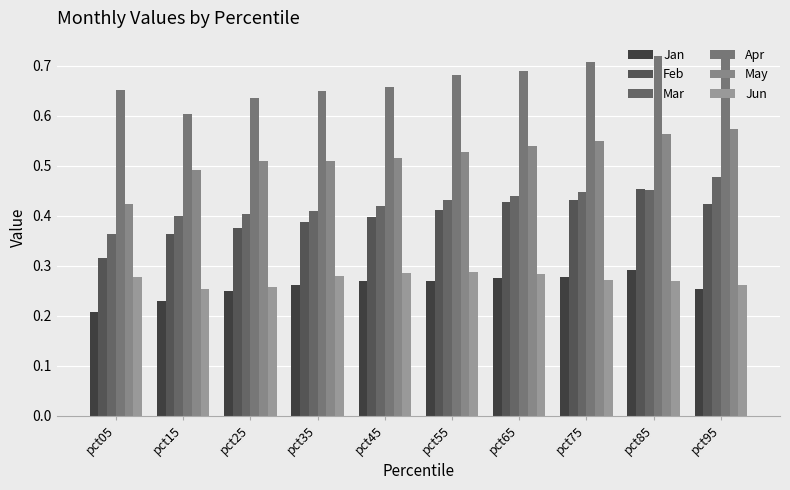

What is the difference between the highest and lowest values at pct45?

0.4